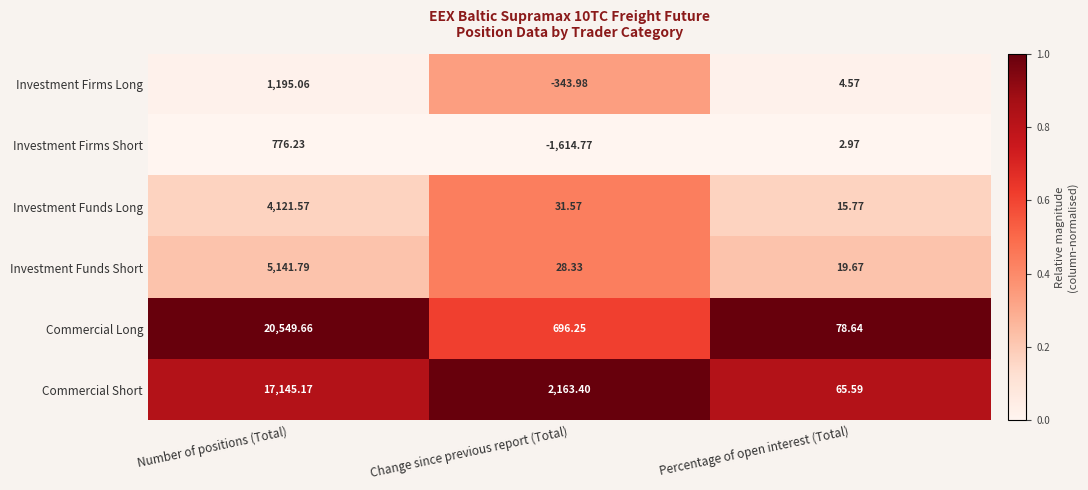

Between Number of positions (Total) and Change since previous report (Total), which series saw the biggest shift?

Commercial Long